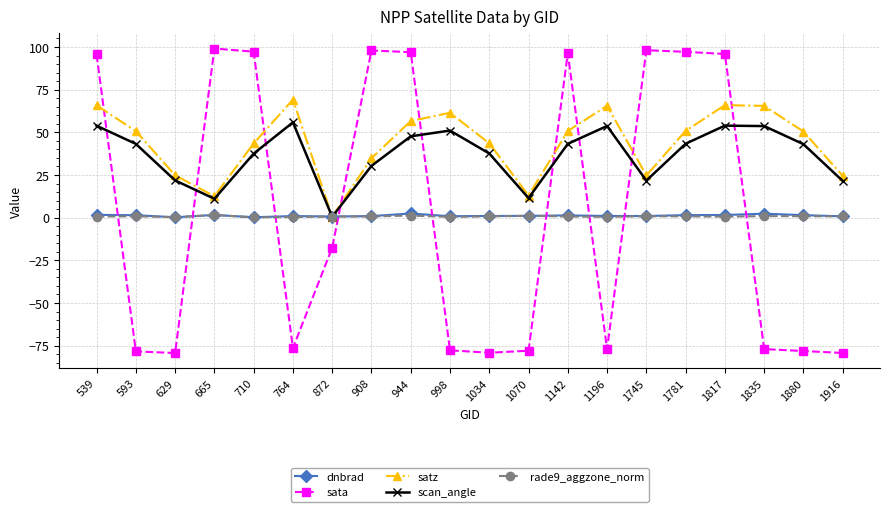

What is the difference between the maximum and second lowest values in the satz series?

56.7